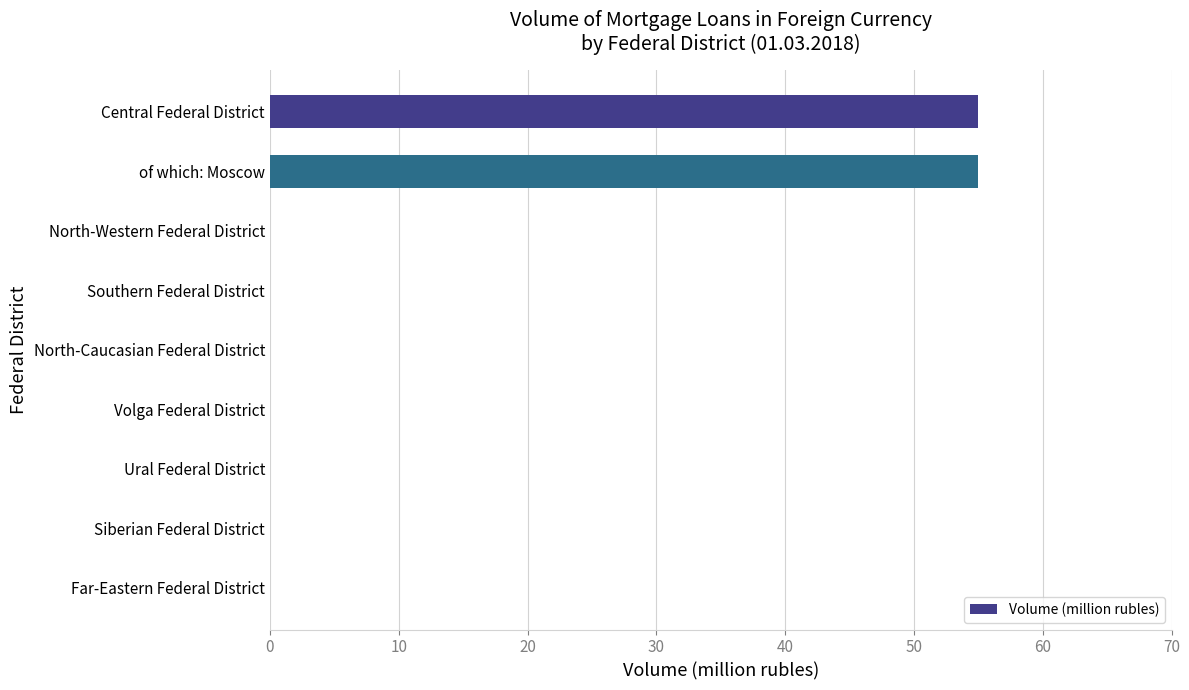

What is the change in value from Central Federal District to North-Caucasian Federal District?

-55